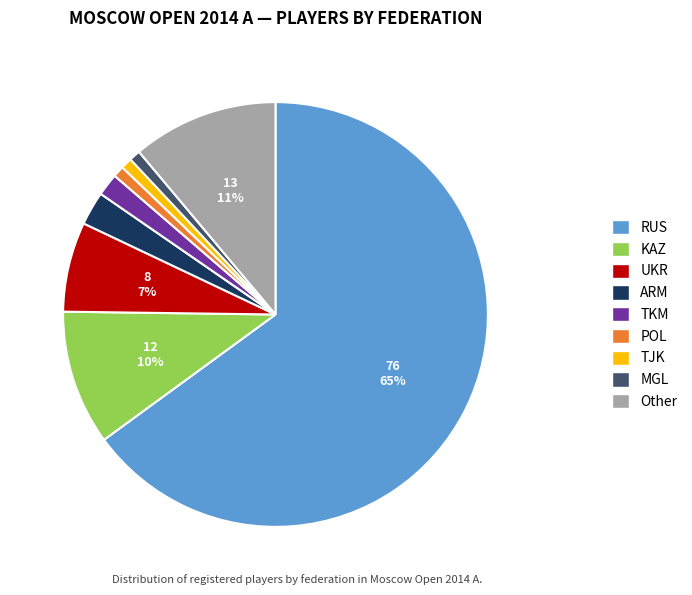

To the nearest percent, what is the average slice percentage?

11%